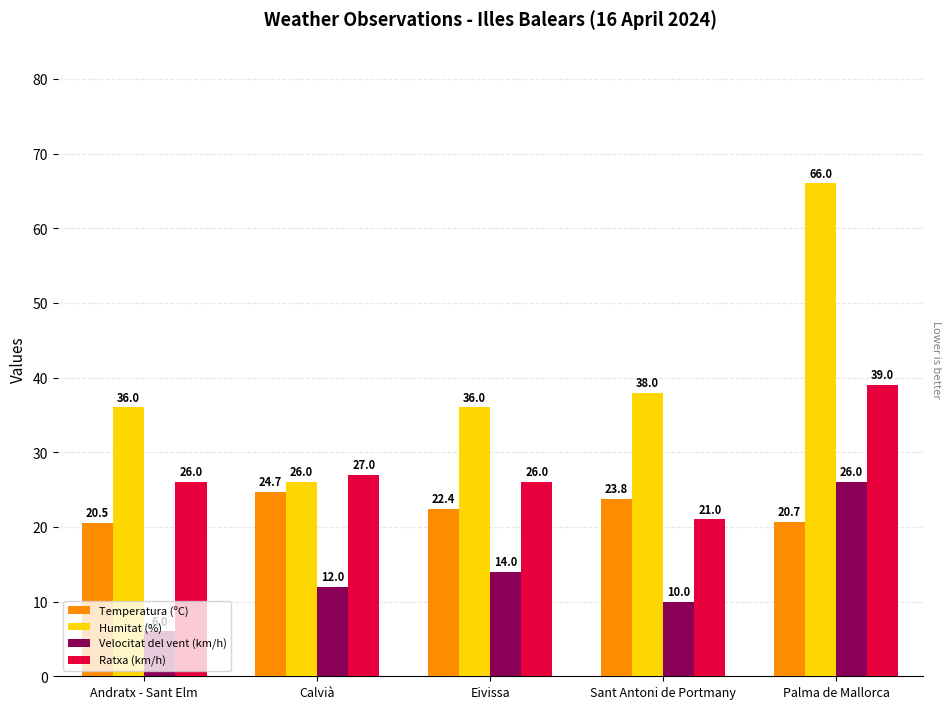

Reading right to left, transcribe all the data shown in this chart.

Temperatura (ºC): Palma de Mallorca=20.7	Sant Antoni de Portmany=23.8	Eivissa=22.4	Calvià=24.7	Andratx - Sant Elm=20.5
Humitat (%): Palma de Mallorca=66.0	Sant Antoni de Portmany=38.0	Eivissa=36.0	Calvià=26.0	Andratx - Sant Elm=36.0
Velocitat del vent (km/h): Palma de Mallorca=26.0	Sant Antoni de Portmany=10.0	Eivissa=14.0	Calvià=12.0	Andratx - Sant Elm=6.0
Ratxa (km/h): Palma de Mallorca=39.0	Sant Antoni de Portmany=21.0	Eivissa=26.0	Calvià=27.0	Andratx - Sant Elm=26.0